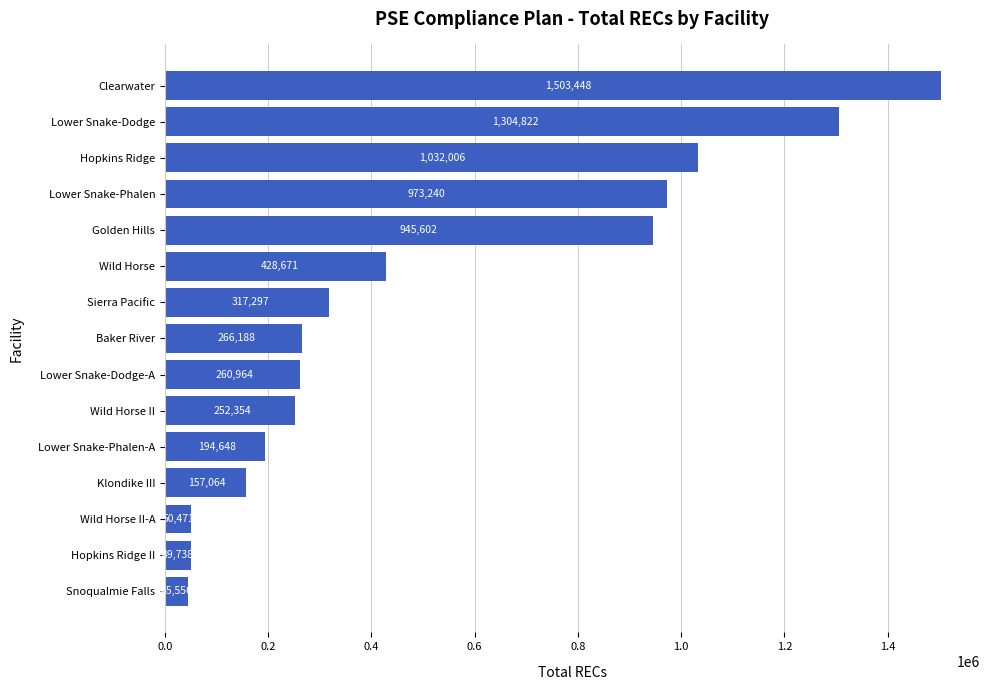

Between Wild Horse and Lower Snake-Dodge-A, which is larger?

Wild Horse